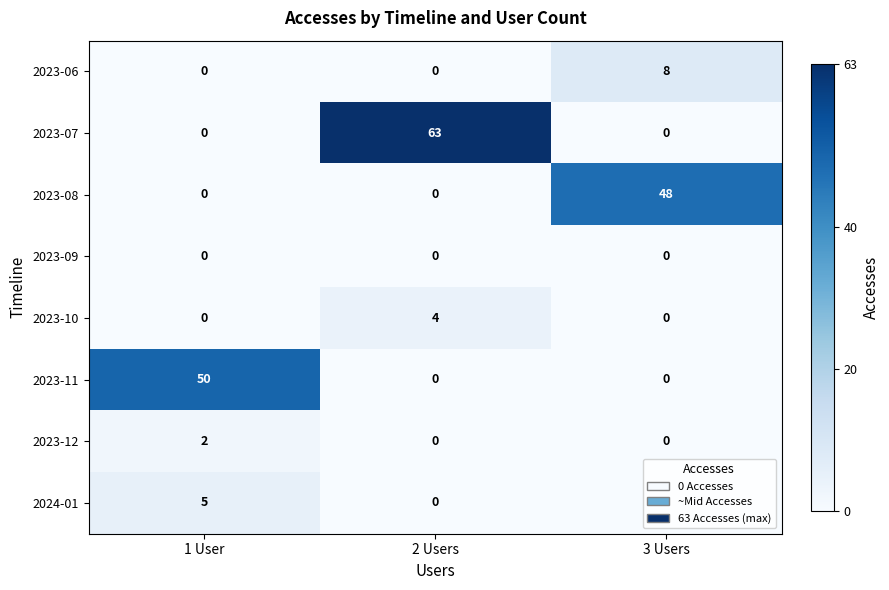

Which series changed the most between 1 User and 2 Users?

2023-07